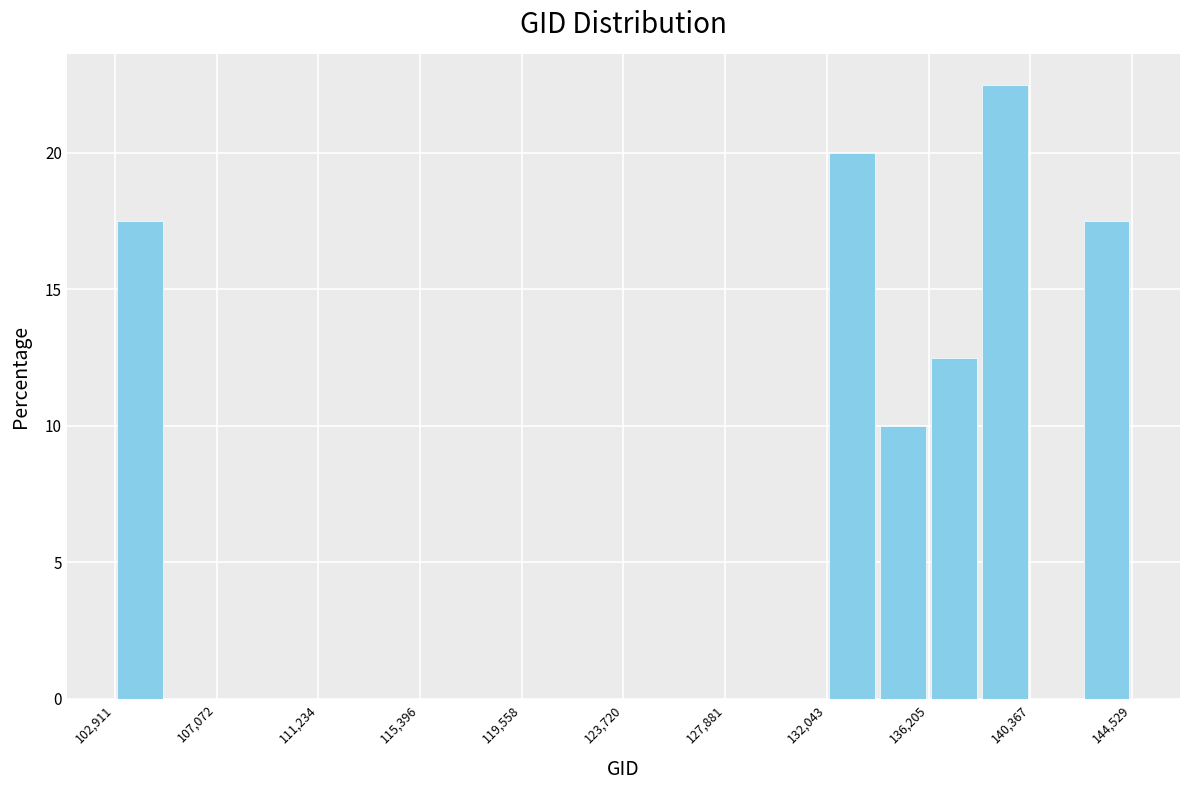

Reading left to right, list every bar in this chart as the range it spans on the x-axis followed by its height. Neither the bar edges nor the heights are printed on the chart, so give them approximately, as read against the axes.

103000 to 105000: 17.5
105000 to 107000: 0
107000 to 109000: 0
109000 to 111000: 0
111000 to 113500: 0
113500 to 115500: 0
115500 to 117500: 0
117500 to 119500: 0
119500 to 121500: 0
121500 to 123500: 0
123500 to 126000: 0
126000 to 128000: 0
128000 to 130000: 0
130000 to 132000: 0
132000 to 134000: 20.0
134000 to 136000: 10.0
136000 to 138500: 12.5
138500 to 140500: 22.5
140500 to 142500: 0
142500 to 144500: 17.5